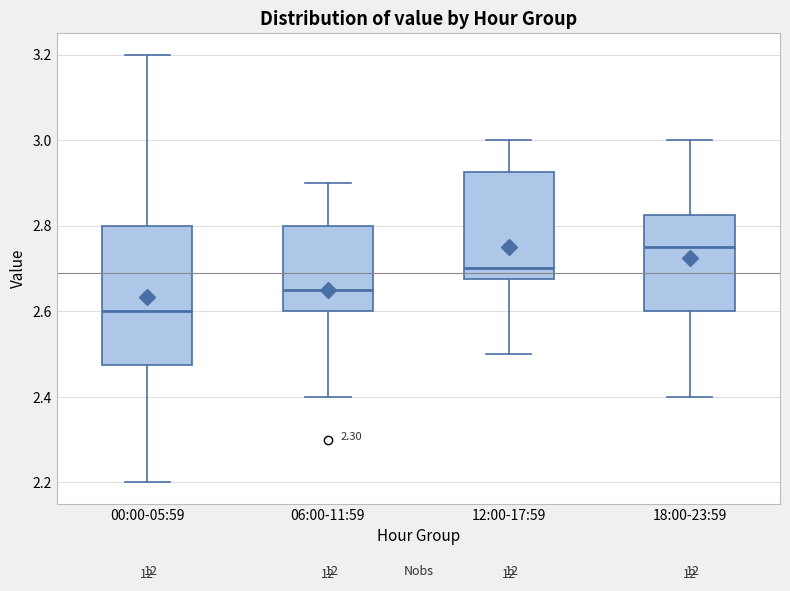

Reading left to right, read every box against the y-axis: the position of its median line, the range the box covers, and the ends of its whiskers. The values are not printed on the chart, so give them approximately, as read against the axis.

00:00-05:59: median 2.60, box 2.48 to 2.80, whiskers 2.20 to 3.20
06:00-11:59: median 2.66, box 2.60 to 2.80, whiskers 2.40 to 2.90
12:00-17:59: median 2.70, box 2.68 to 2.92, whiskers 2.50 to 3.00
18:00-23:59: median 2.76, box 2.60 to 2.82, whiskers 2.40 to 3.00